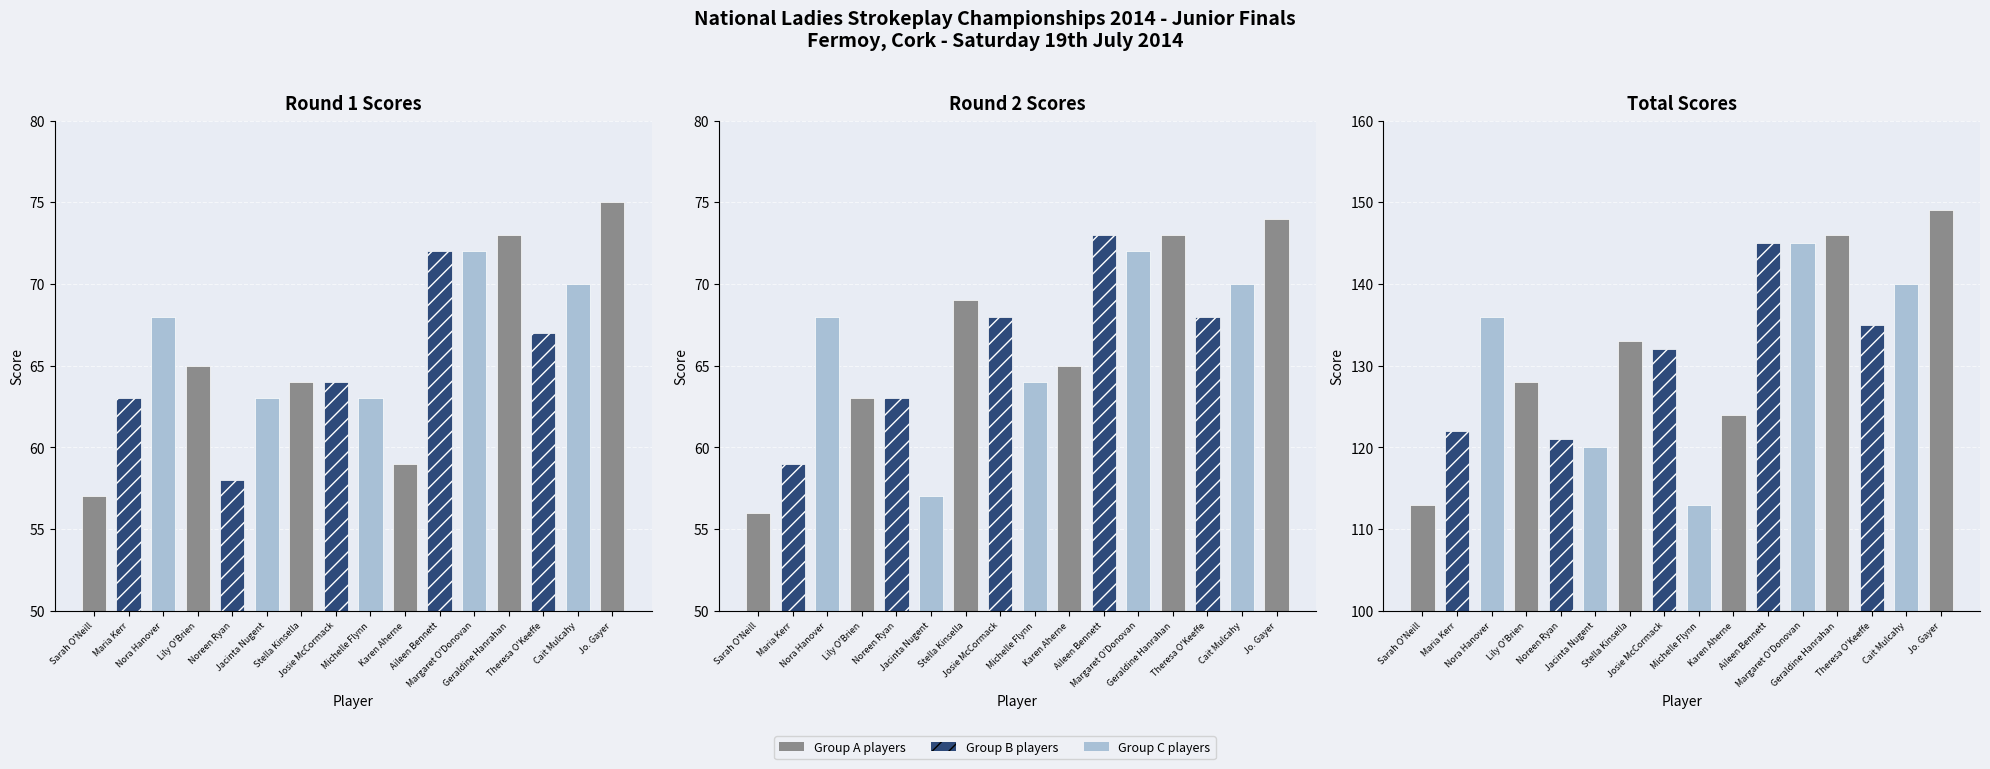

Rank the series at Theresa O'Keeffe from lowest to highest value.

Round 1 (9-hole), Round 2 (9-hole), Total